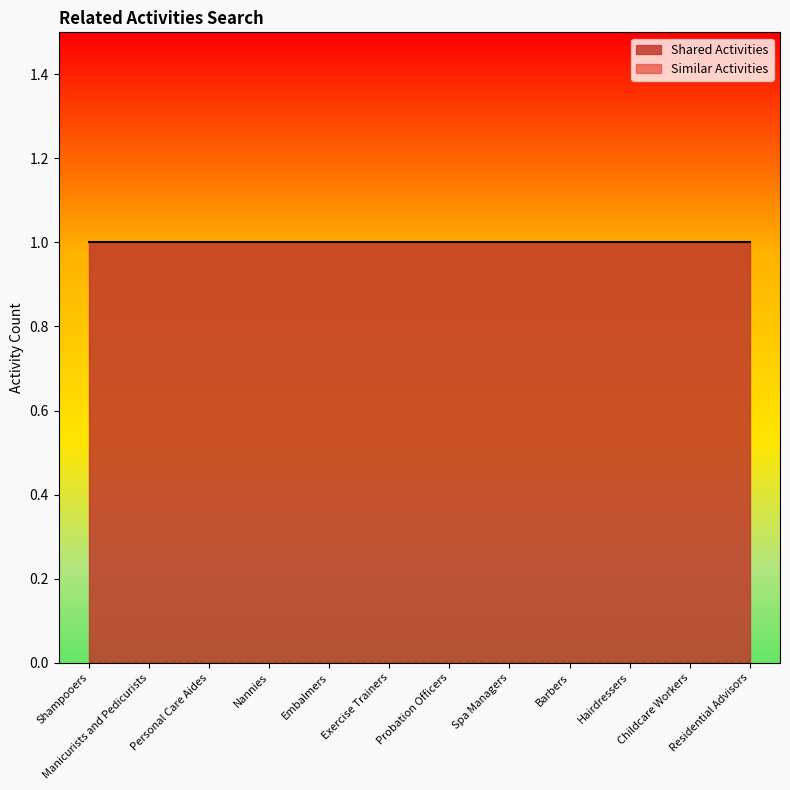

At how many categories does at least one series exceed 0?

12